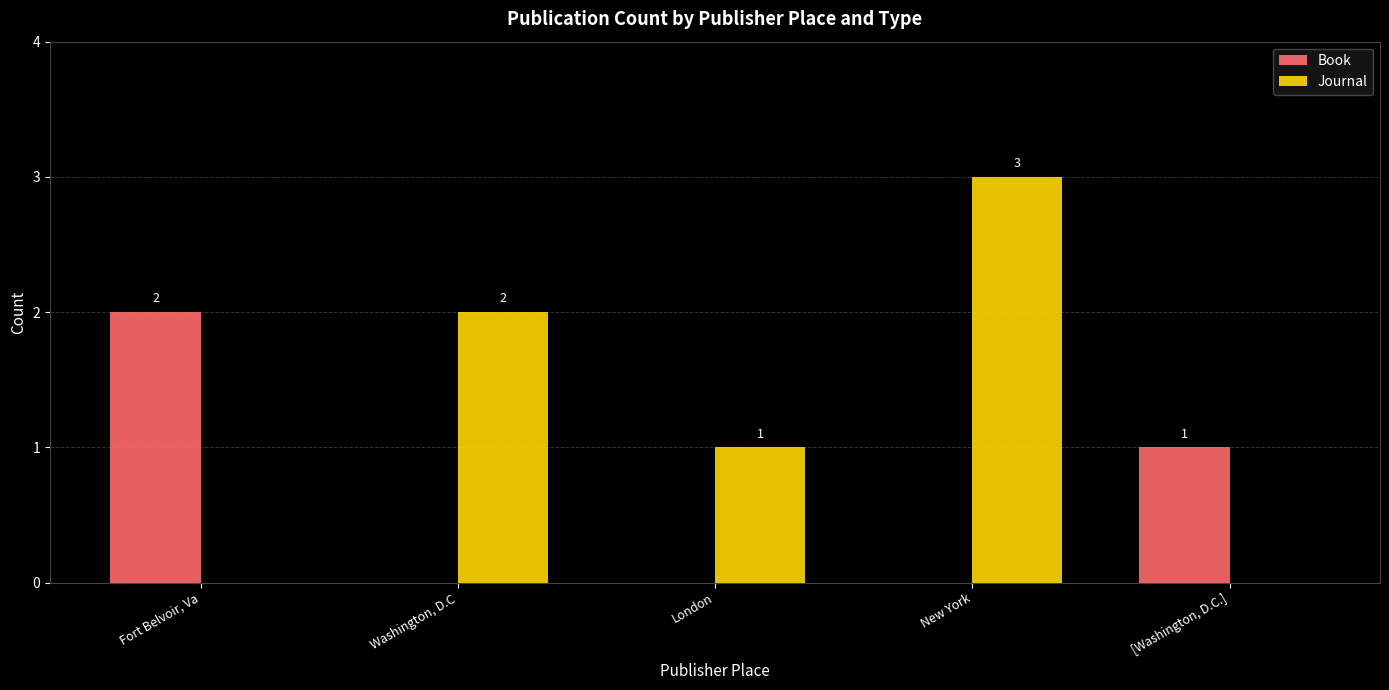

Which category has the highest value in the Book series?

Fort Belvoir, Va